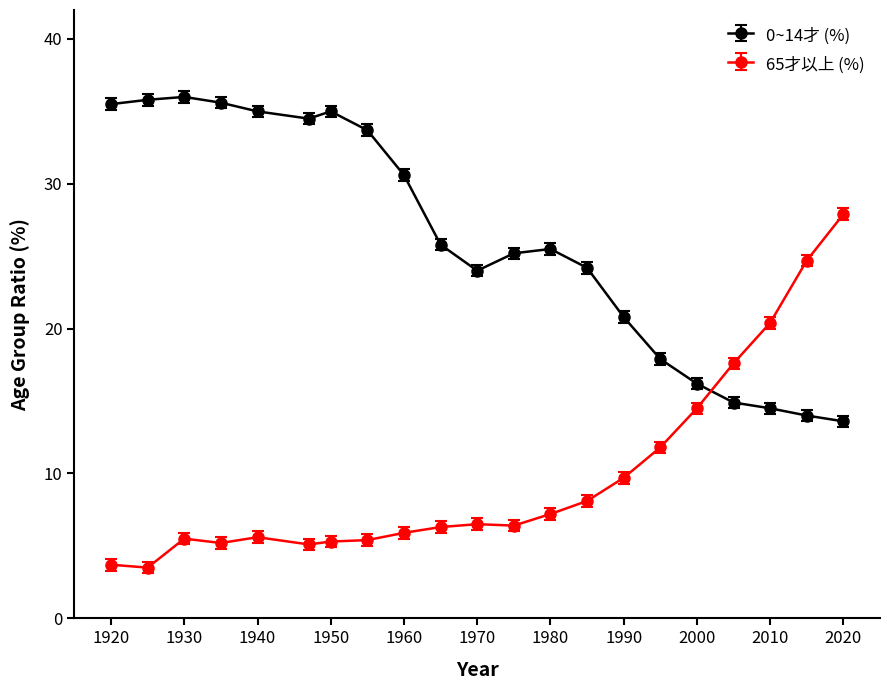

Which series has the largest total across all categories?

0~14才 (%)